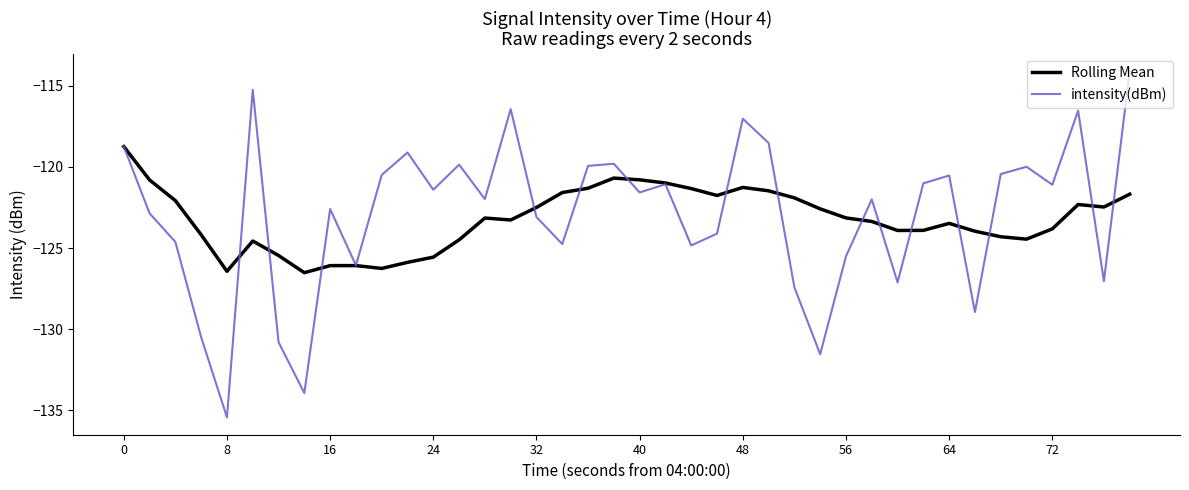

What is the difference between the maximum and minimum values in the intensity(dBm) series?

21.3